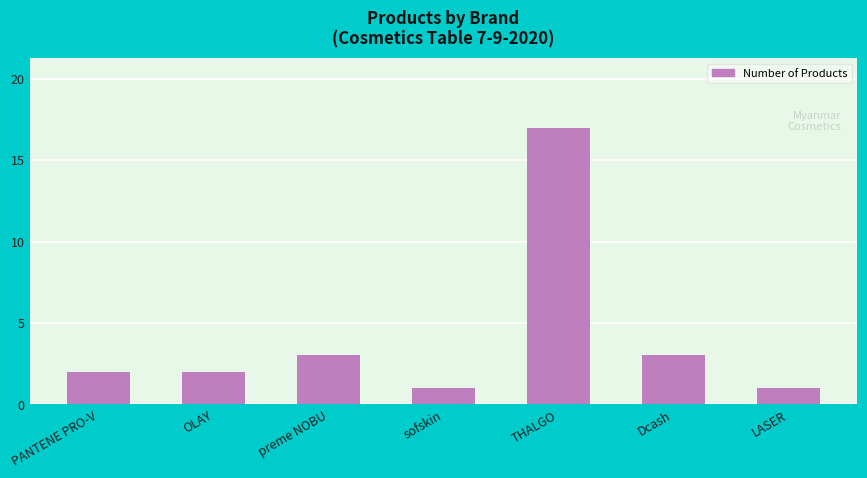

What is the average value?

4